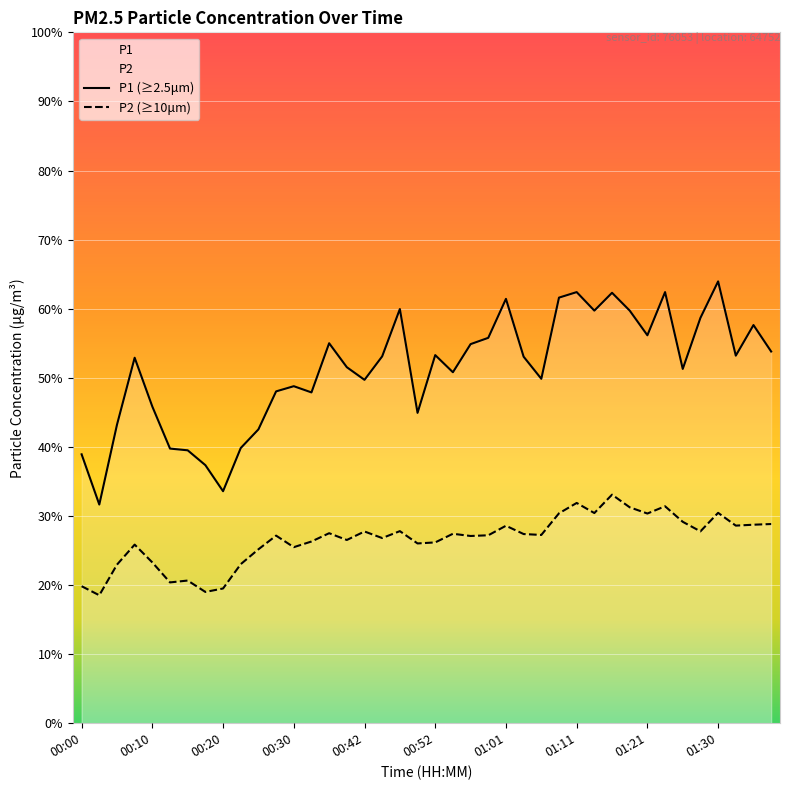

At which category does the chart reach its minimum across all series?

00:03